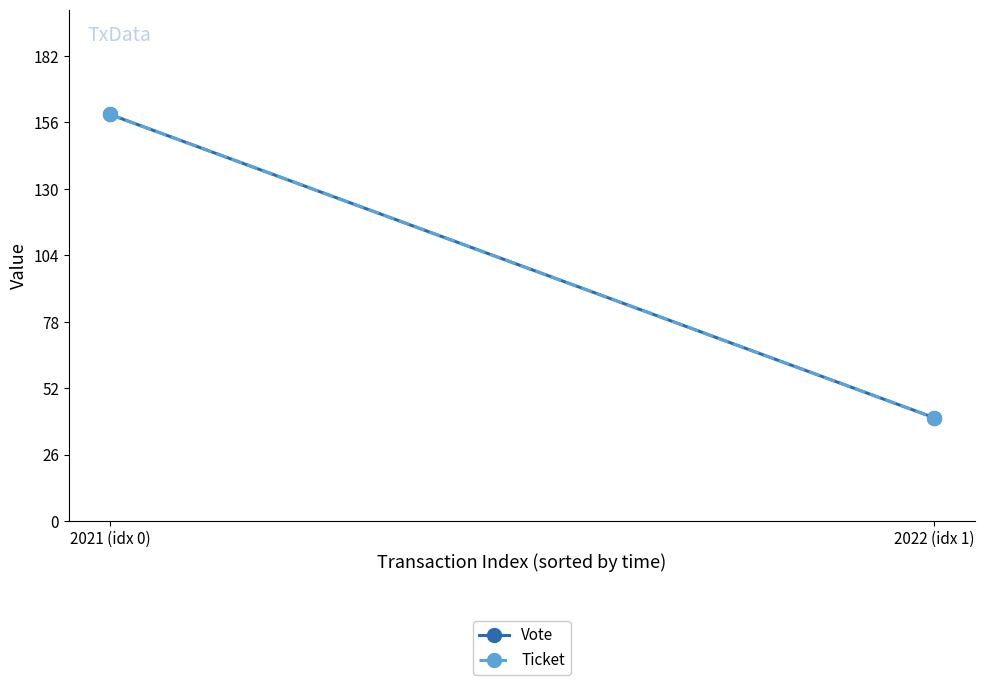

The Ticket series shows 61.1 at 2022 (idx 1). True or false?

False